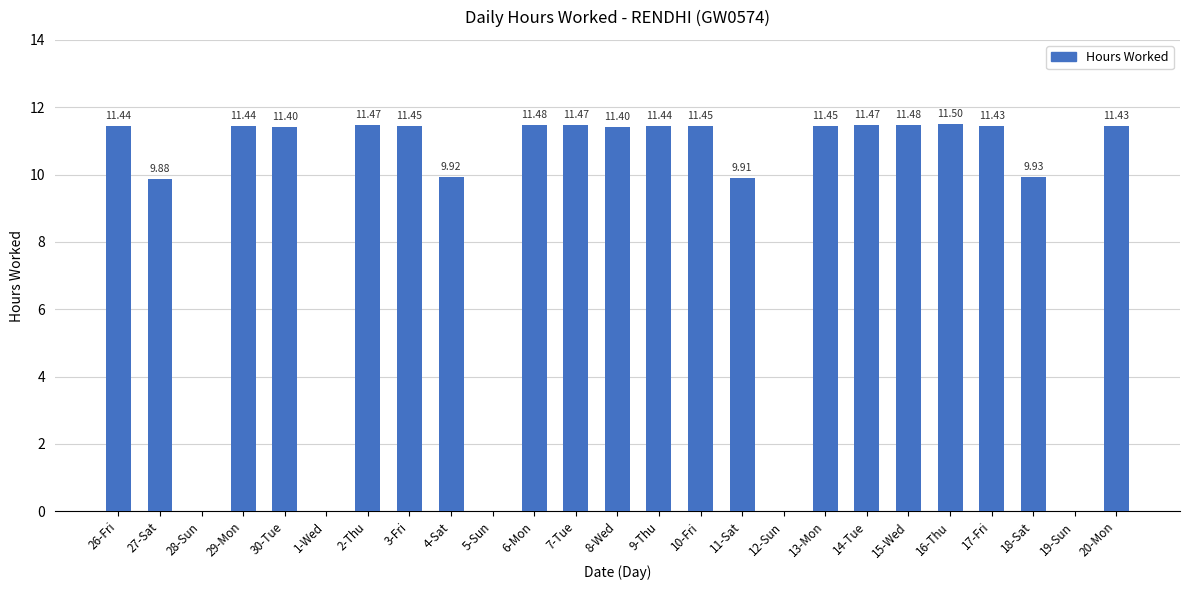

Read the value at 9-Thu.

11.4